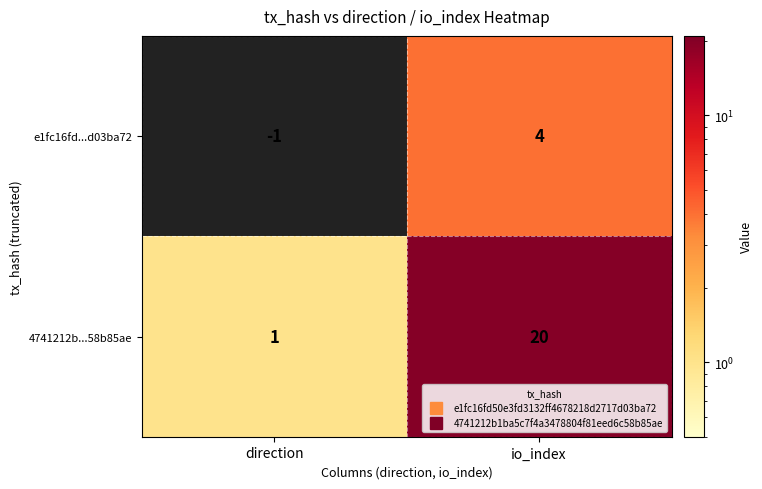

What is the difference between the highest and lowest values at io_index?

16